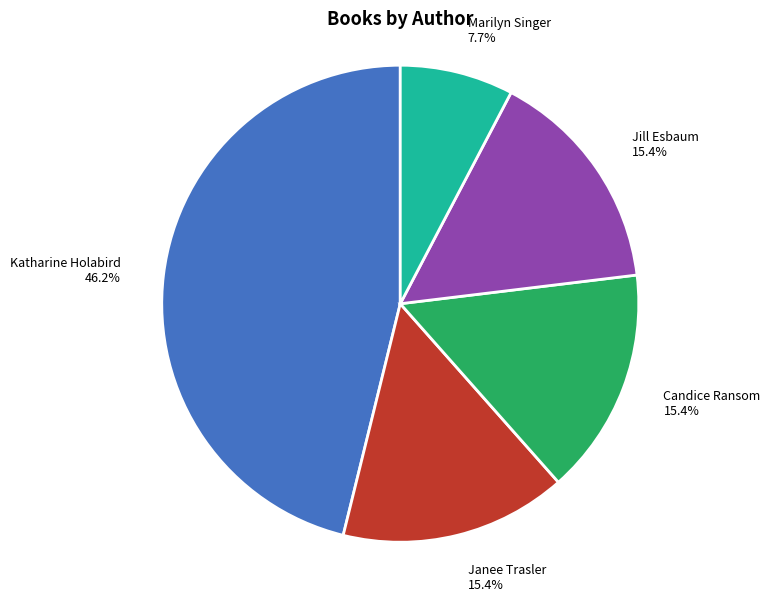

To the nearest percent, what is the difference between the largest and smallest slice percentages?

38%